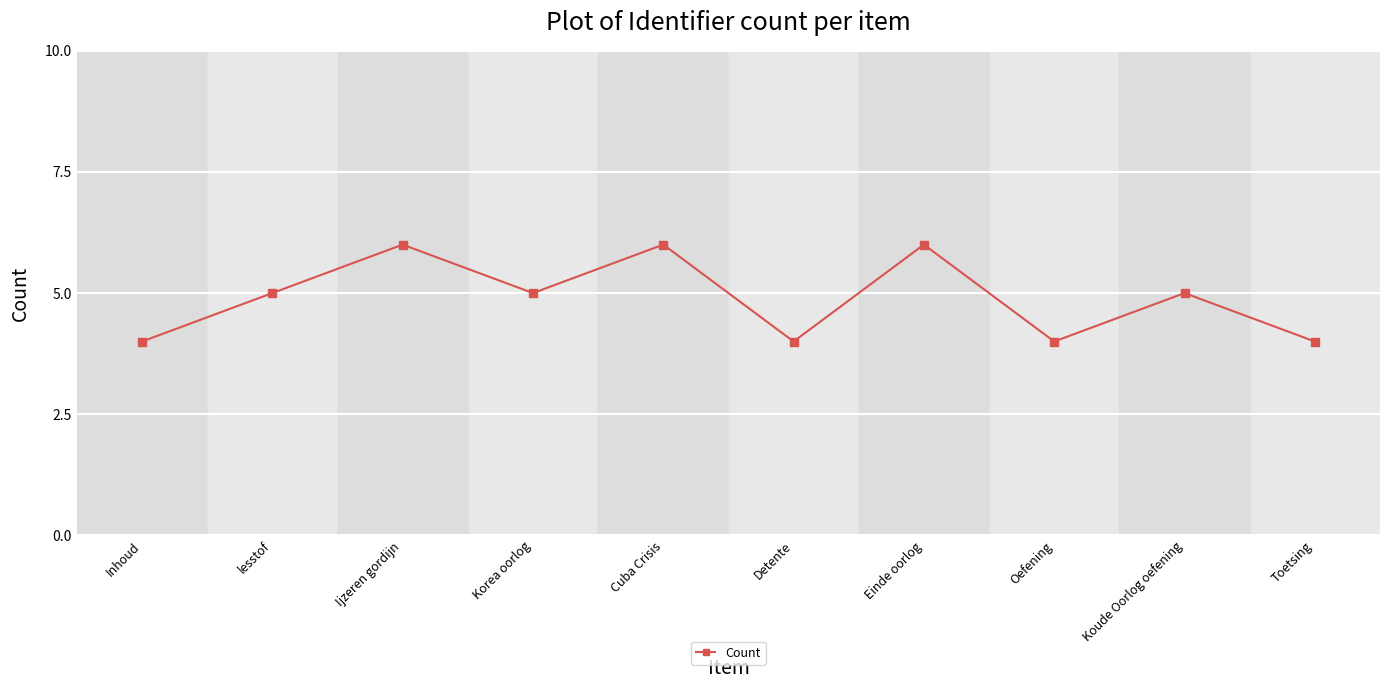

What is the change in value from Koude Oorlog oefening to Toetsing?

-1